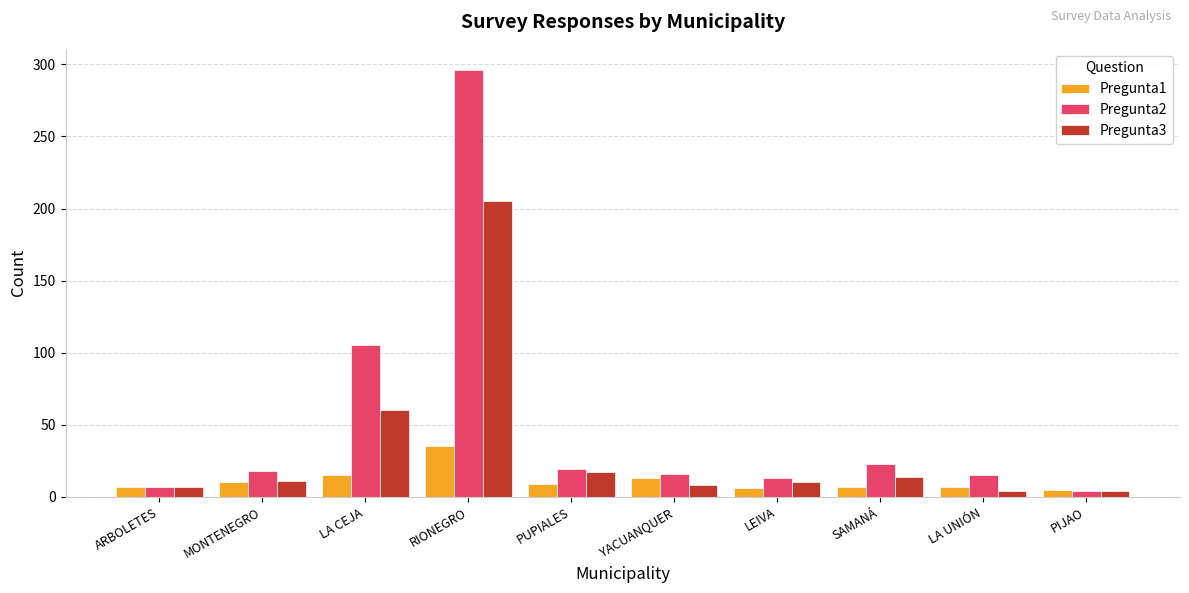

What is the difference between the Pregunta1 values at PUPIALES and LEIVA?

3